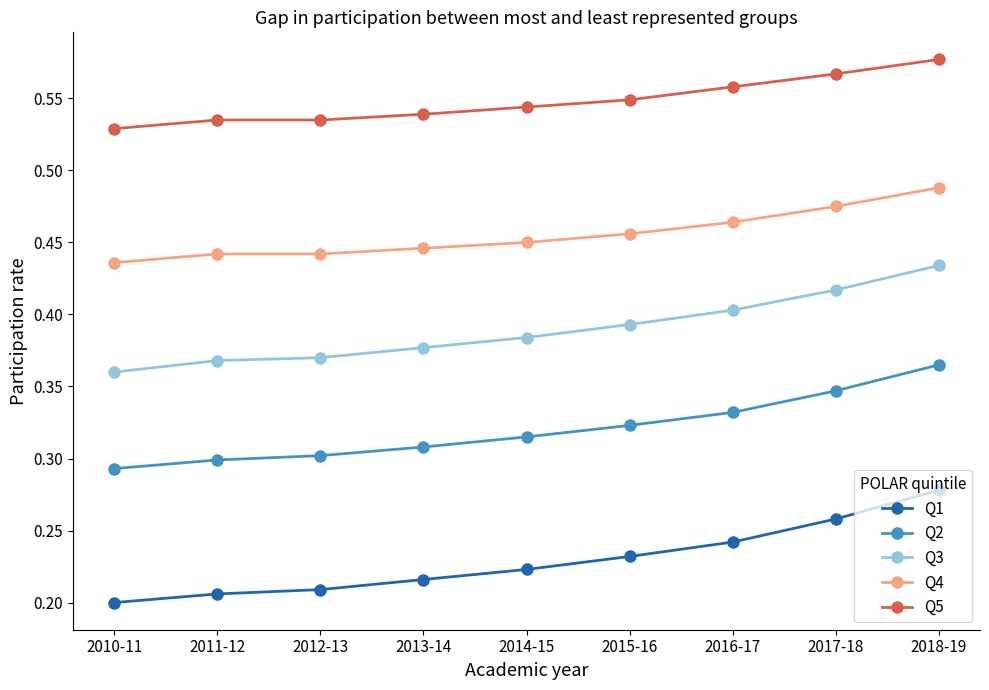

What is the label of the 6th point from the left?

2015-16